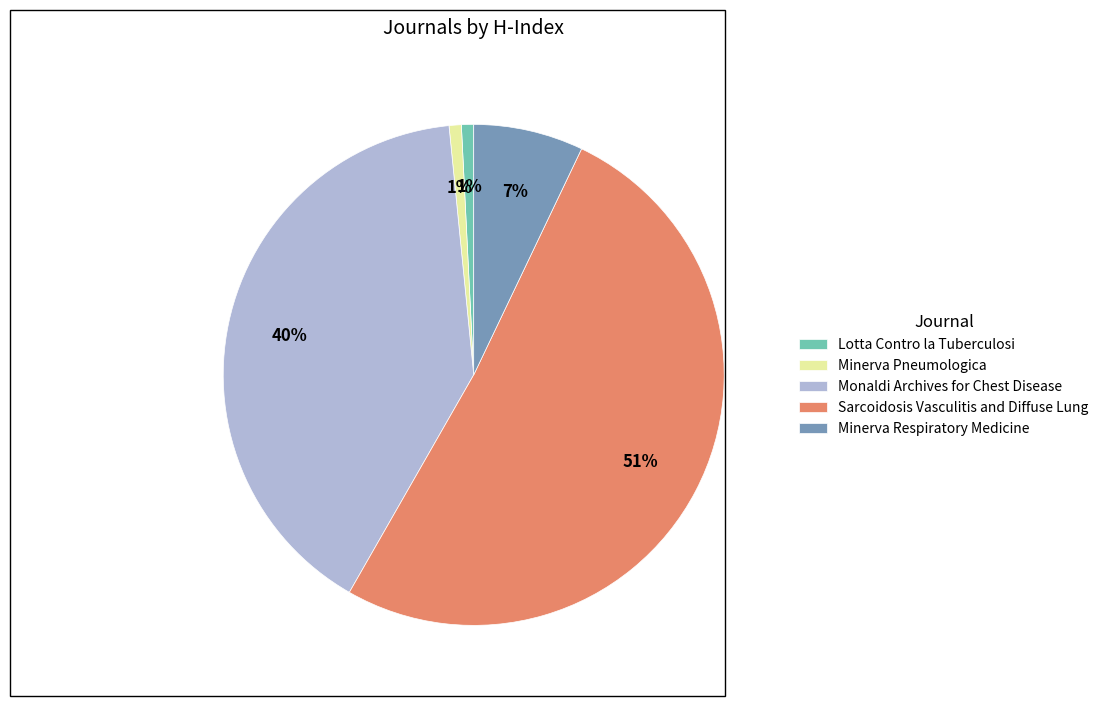

Which has a higher value, Minerva Respiratory Medicine or Sarcoidosis Vasculitis and Diffuse Lung?

Sarcoidosis Vasculitis and Diffuse Lung